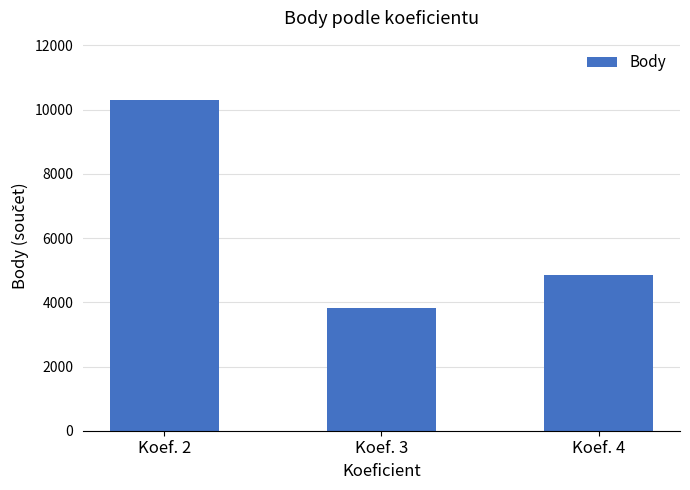

At which category does the chart reach its peak across all series?

Koef. 2